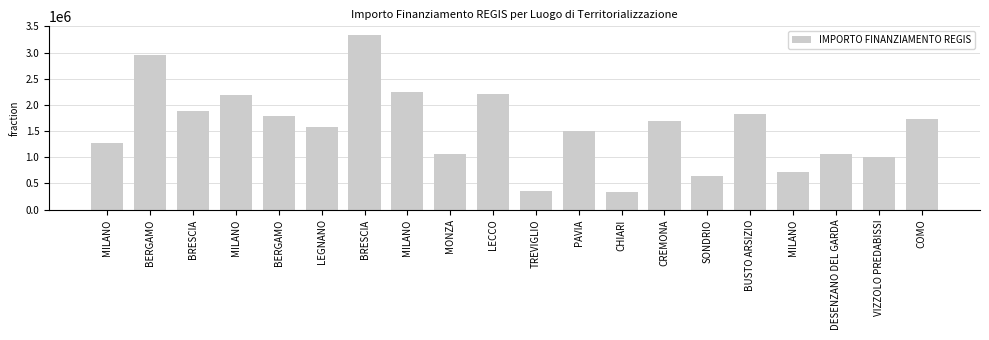

How many categories are shown in the chart?

20